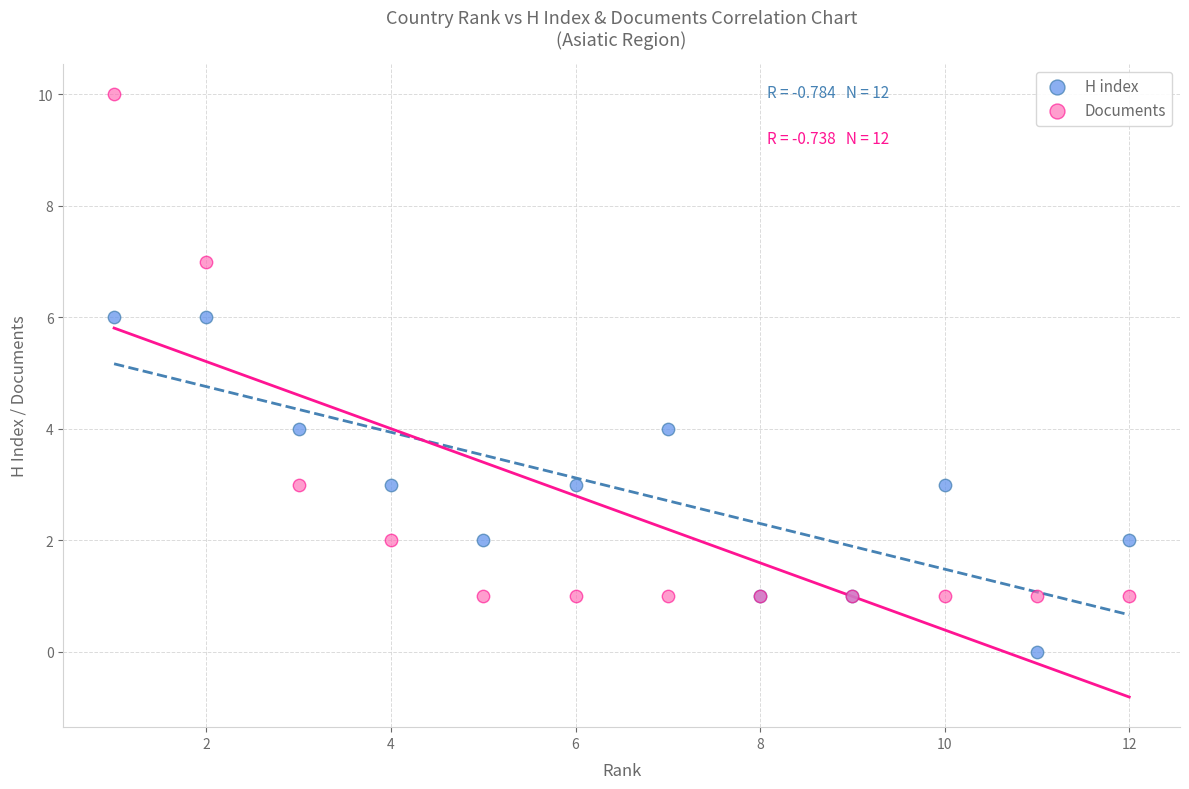

What are all the series names shown in the legend?

H index, Documents